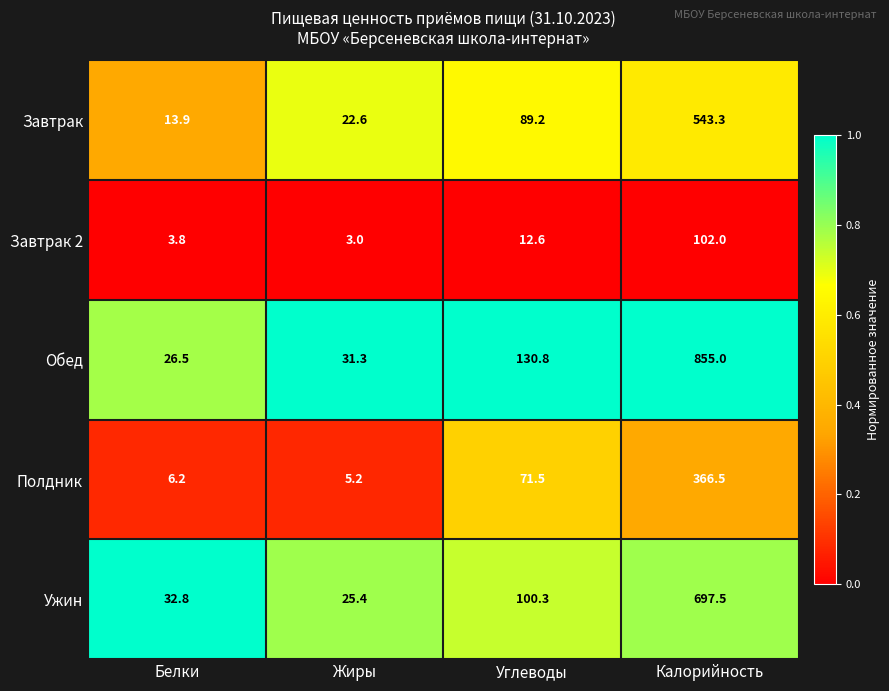

What is the difference between the maximum and minimum values in the Полдник series?

361.3